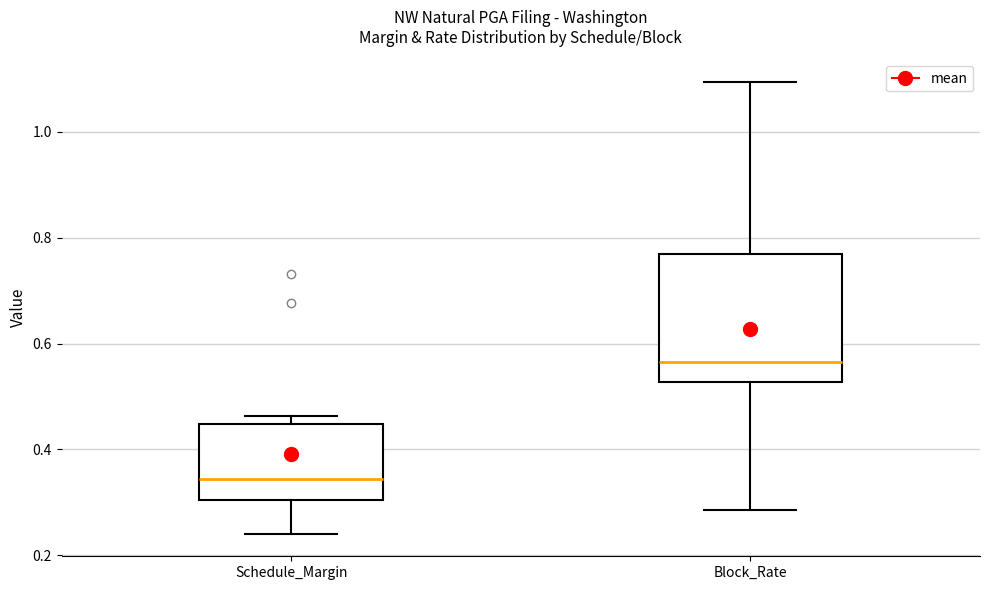

Reading left to right, read every box against the y-axis: the position of its median line, the range the box covers, and the ends of its whiskers. The values are not printed on the chart, so give them approximately, as read against the axis.

Schedule_Margin: median 0.34, box 0.30 to 0.44, whiskers 0.24 to 0.46
Block_Rate: median 0.56, box 0.52 to 0.78, whiskers 0.28 to 1.10